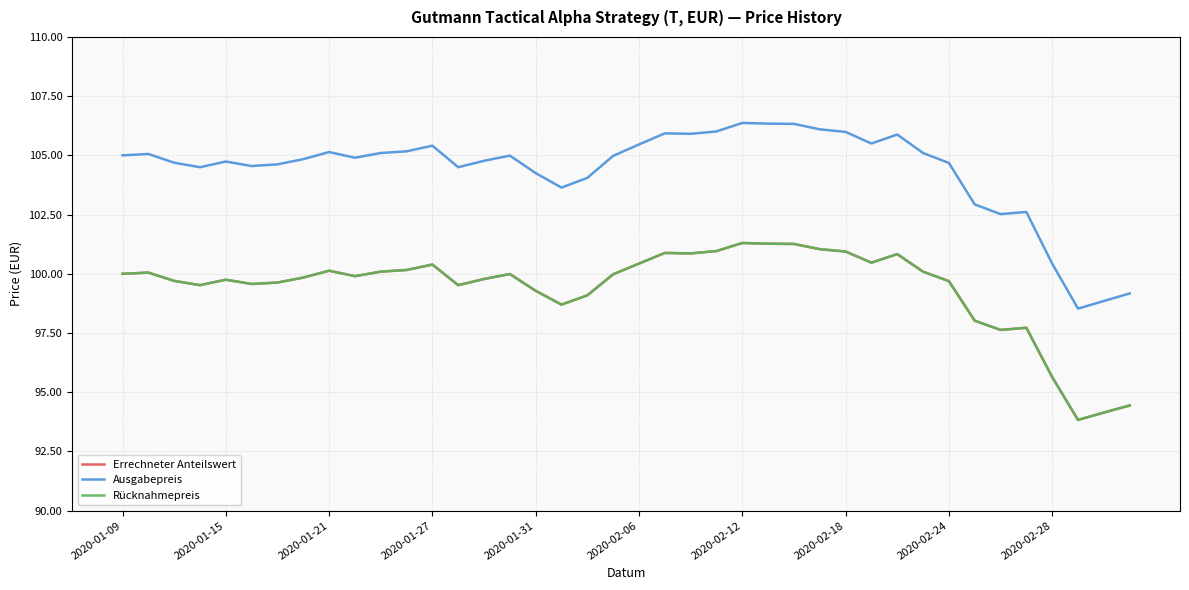

True or false: Errechneter Anteilswert and Rücknahmepreis intersect in this chart.

False